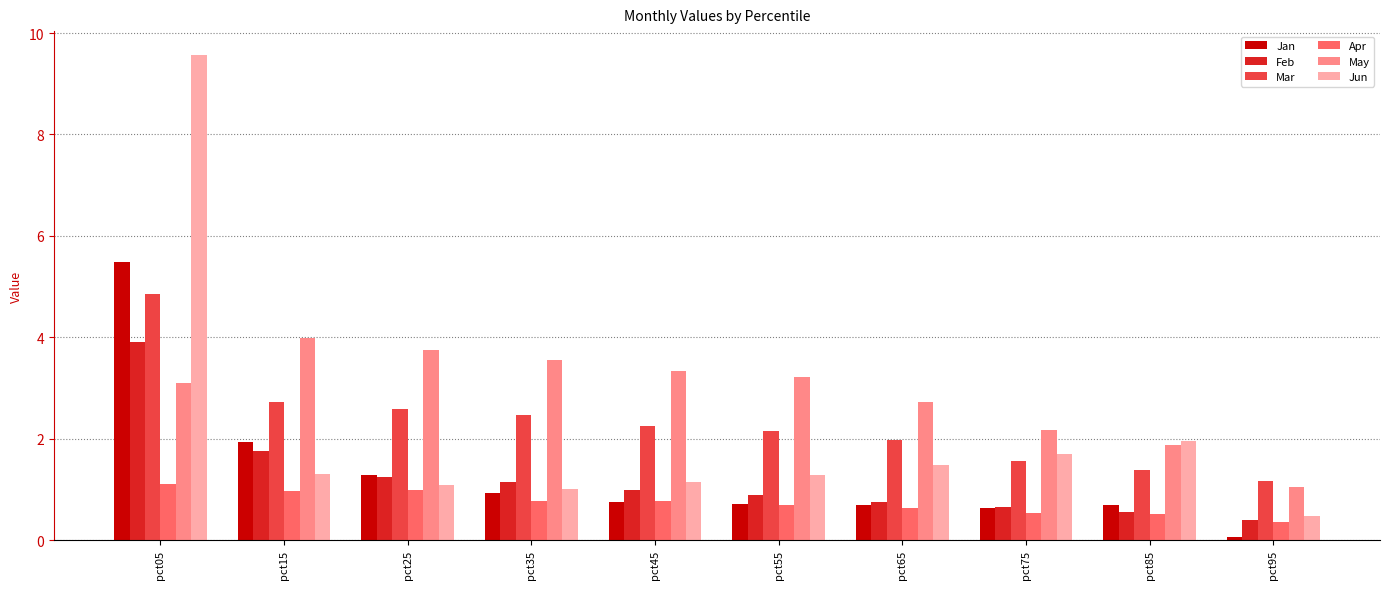

What is the value of the Mar bar at the 9th from the left?

1.4